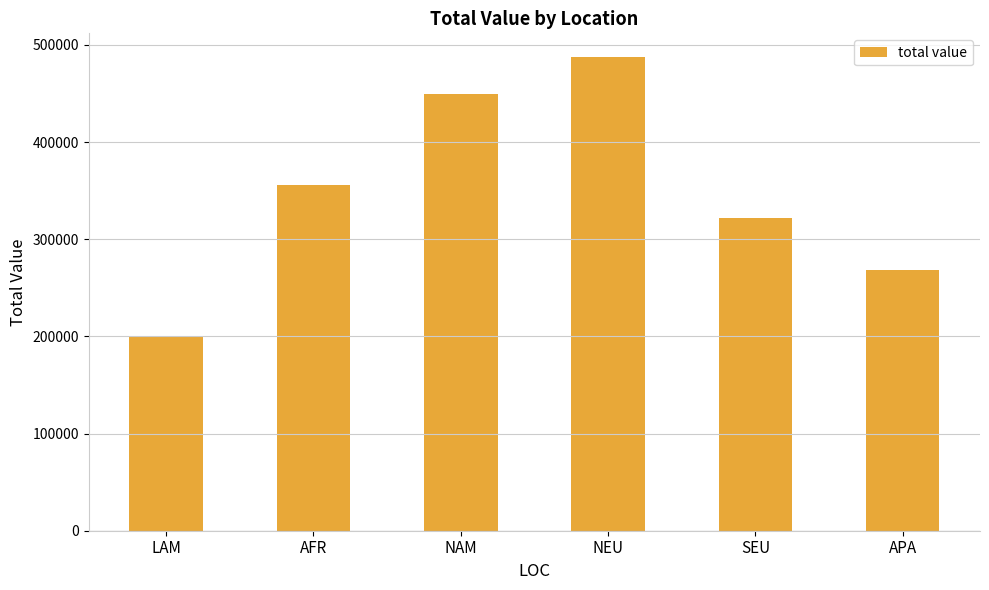

What is the ratio of the value at APA to the value at LAM?

1.3